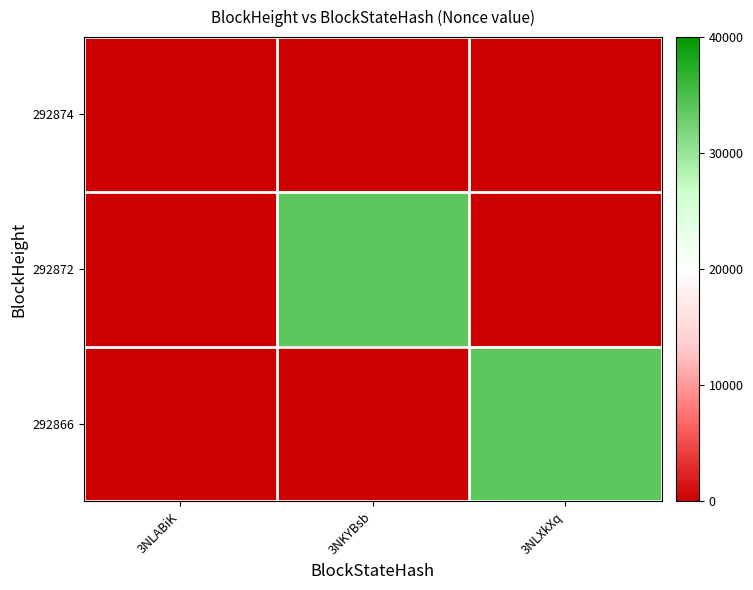

Which series changed the most between 3NKYBsb and 3NLXkXq?

292872